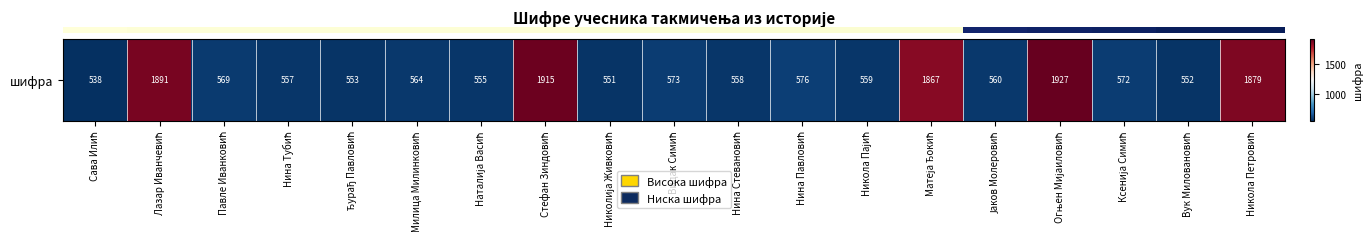

Which label corresponds to the smallest value in the chart?

Сава Илић